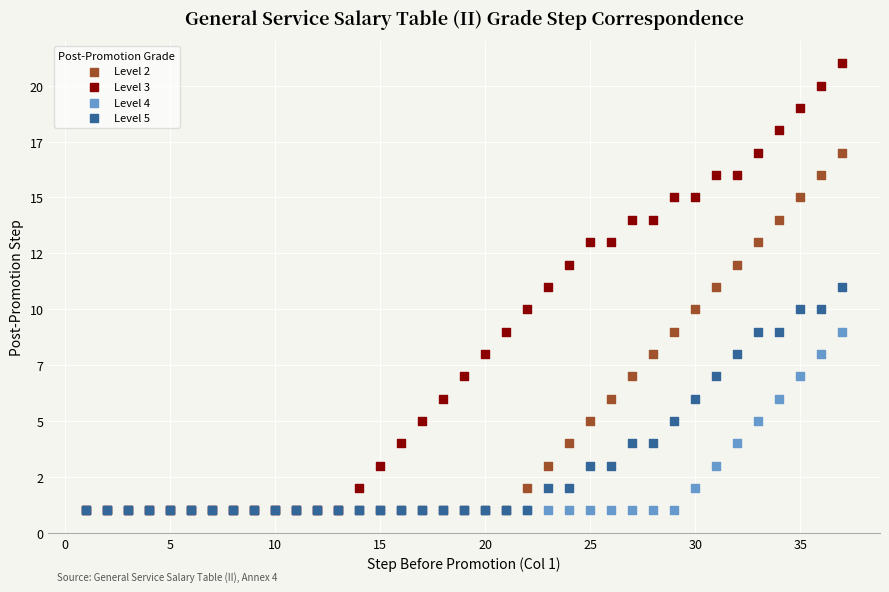

Which series has the largest Y range (max minus min)?

Level 3